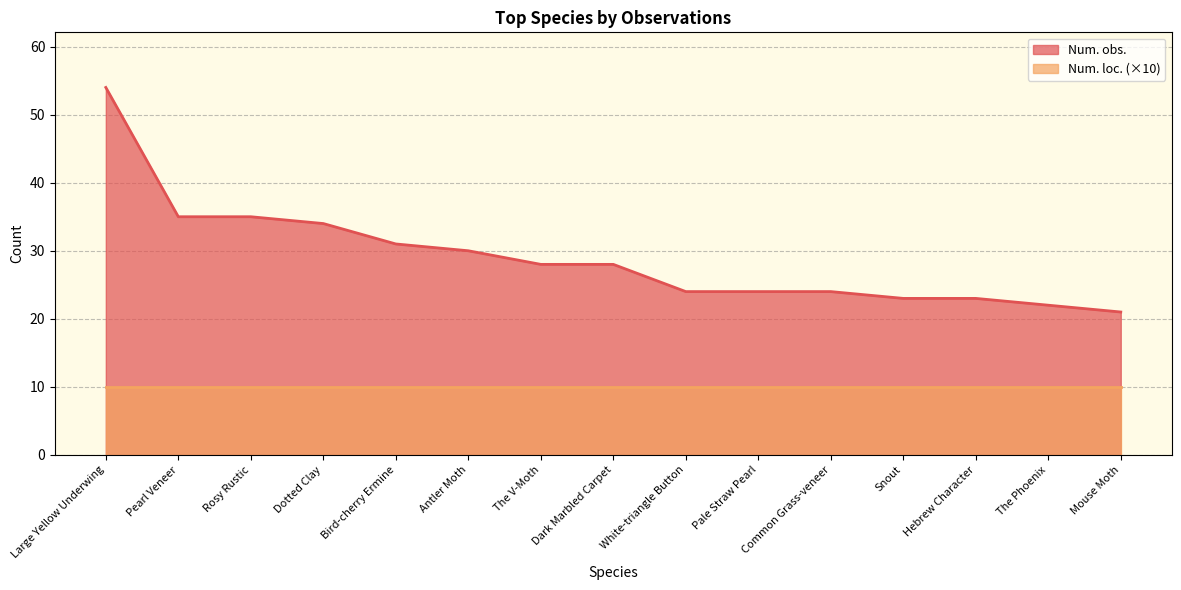

What is the label of the 12th point from the left?

Snout